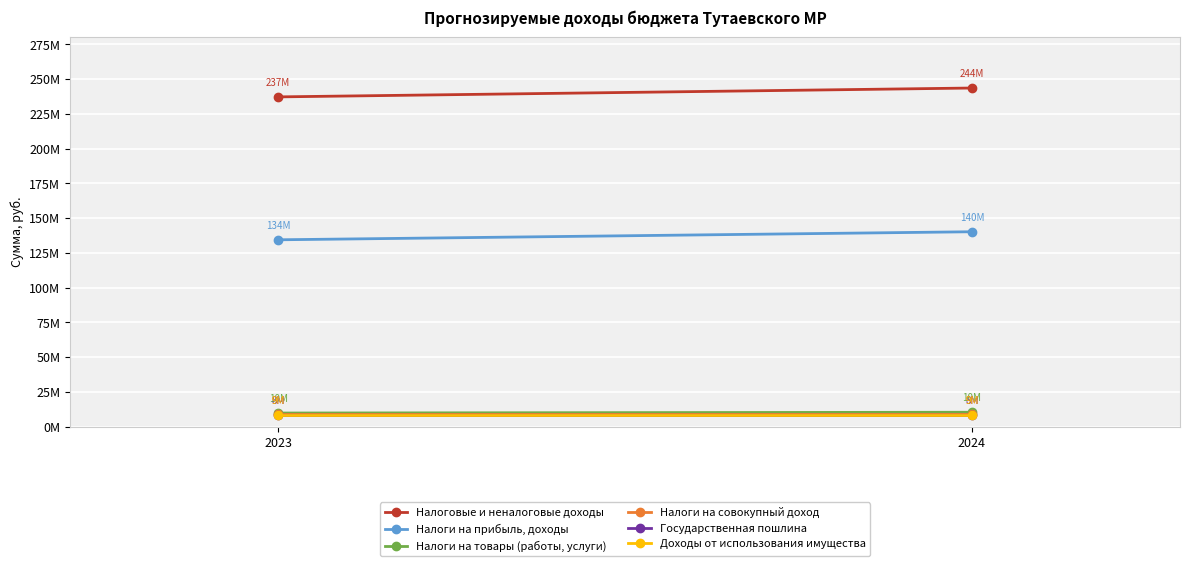

What is the difference between the maximum and minimum values in the Налоговые и неналоговые доходы series?

6375050